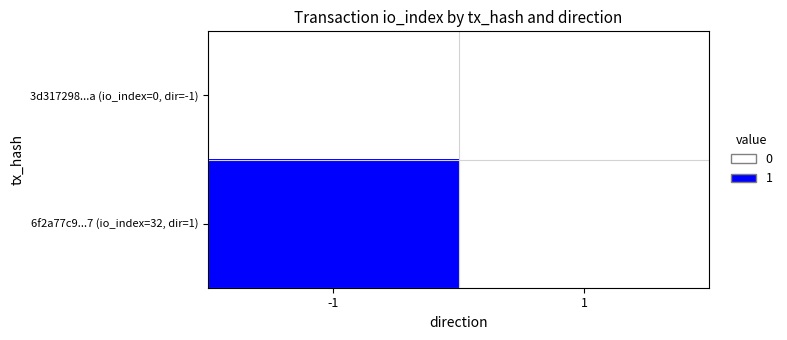

Rank the series at 1 from lowest to highest value.

3d317298...a (io_index=0, dir=-1), 6f2a77c9...7 (io_index=32, dir=1)